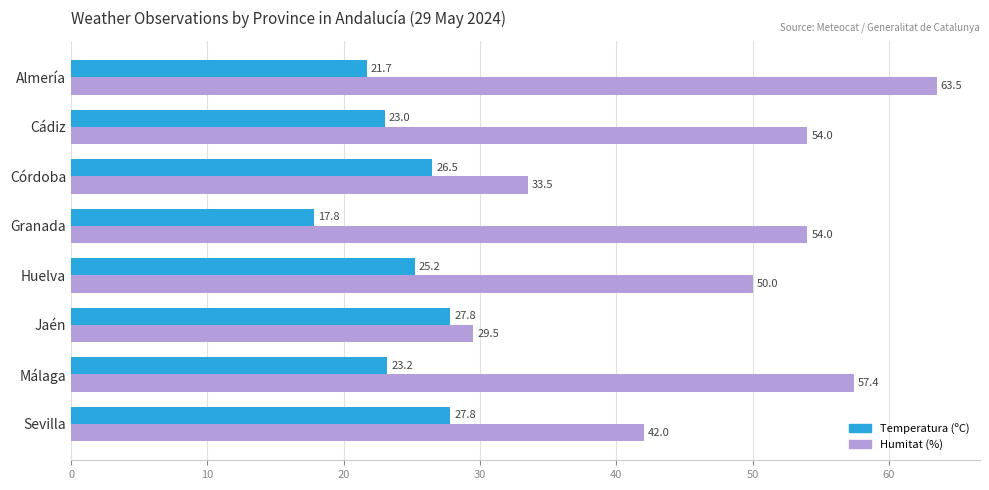

Rank the series by their average value, from highest to lowest.

Humitat (%), Temperatura (ºC)